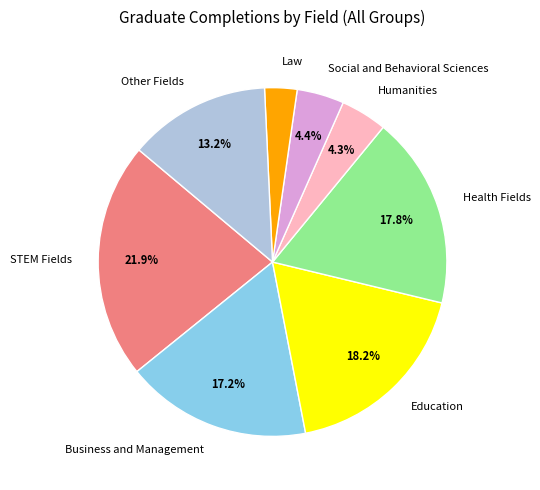

What is the largest slice in the pie chart?

STEM Fields